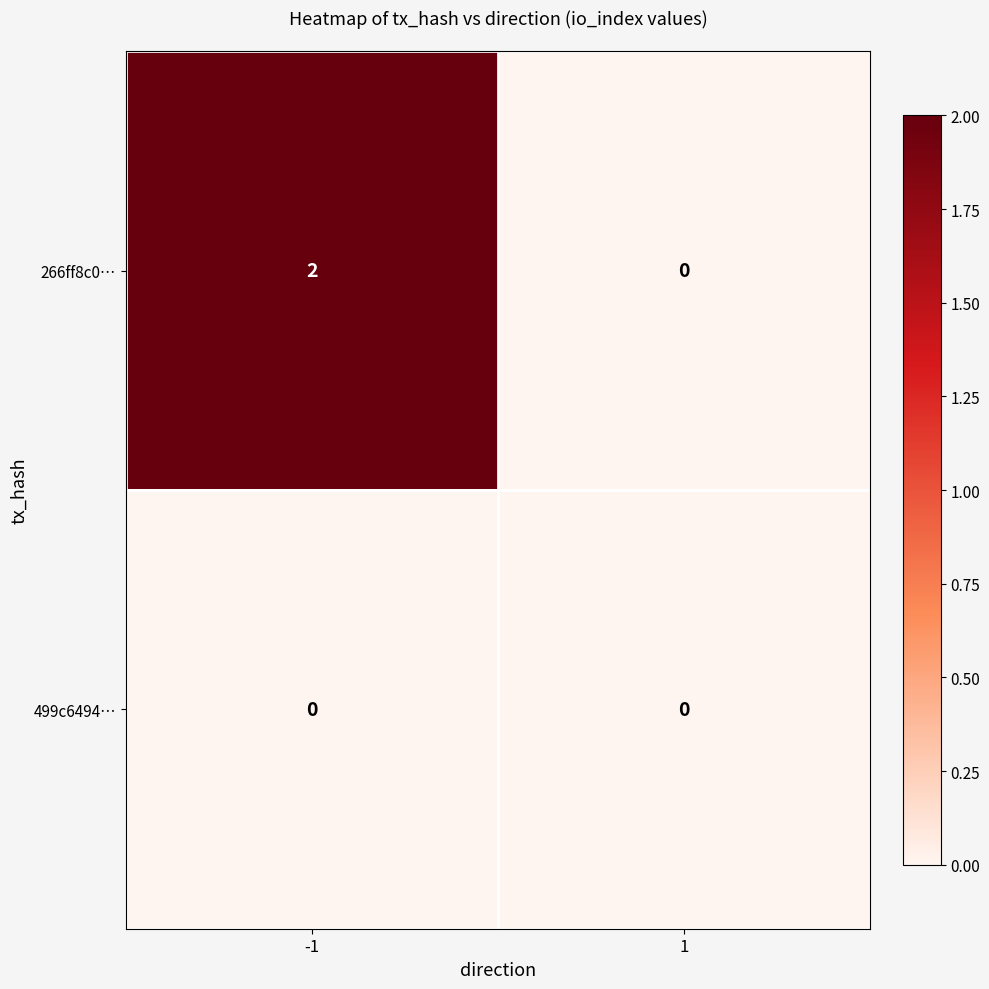

The value of 499c6494… at 1 is 0. True or false?

True